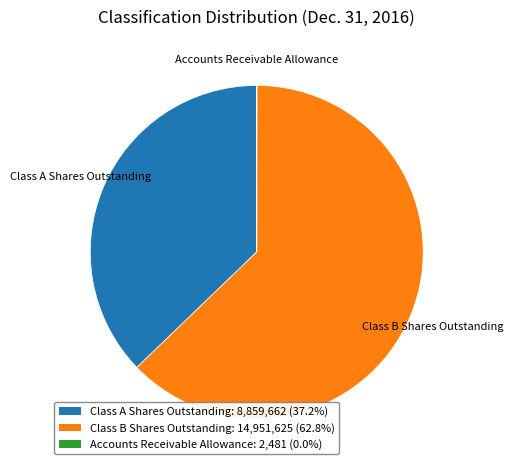

Does any single category account for the majority?

Yes